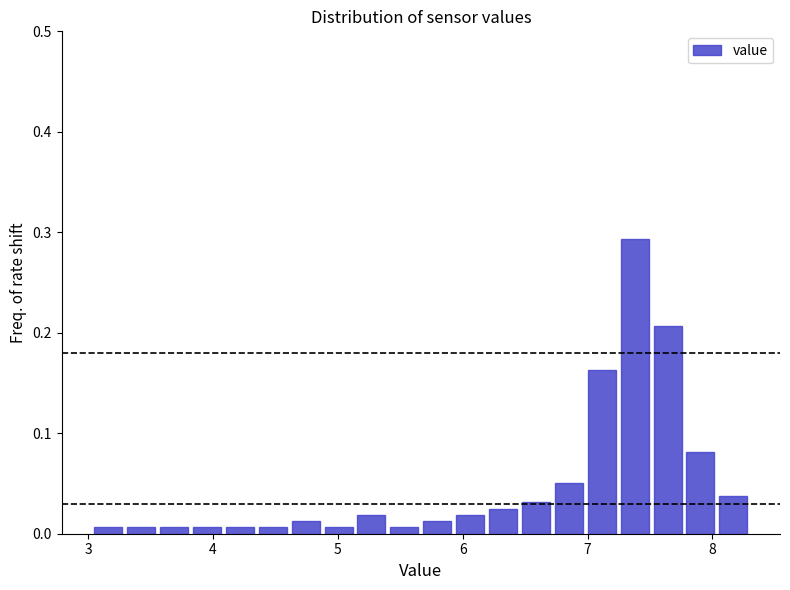

Around what value on the x-axis is the tallest bar? Give the approximate position of its centre, as read against the axis.

7.4